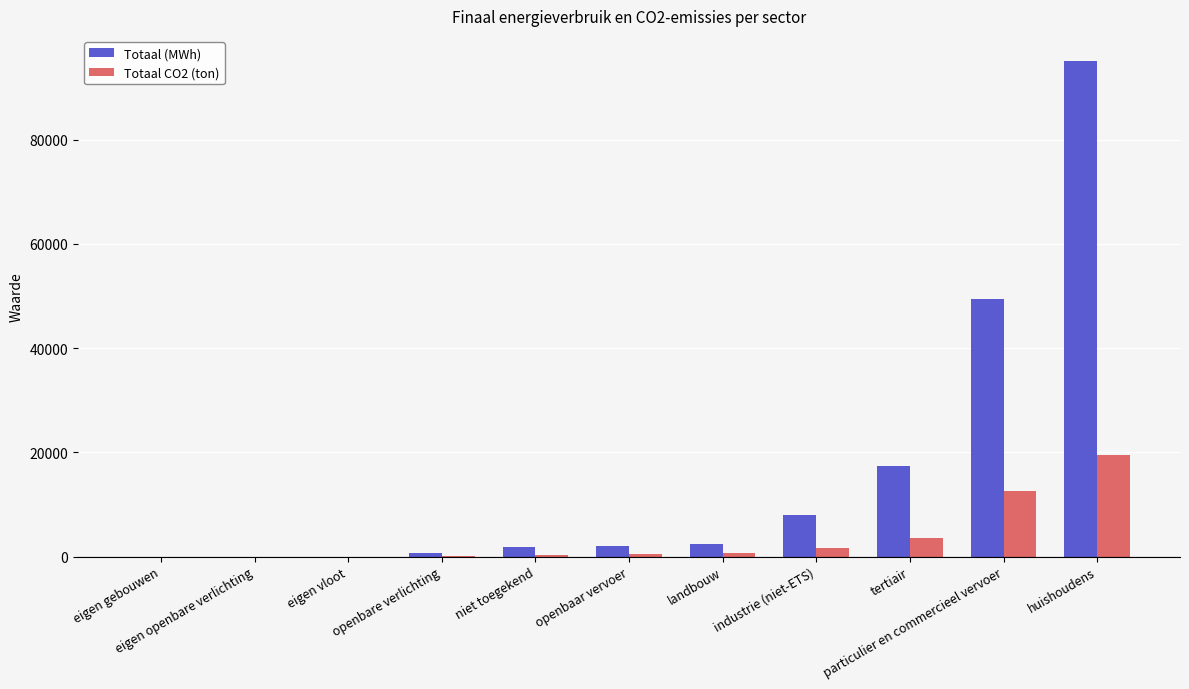

Are the bars horizontal?

No